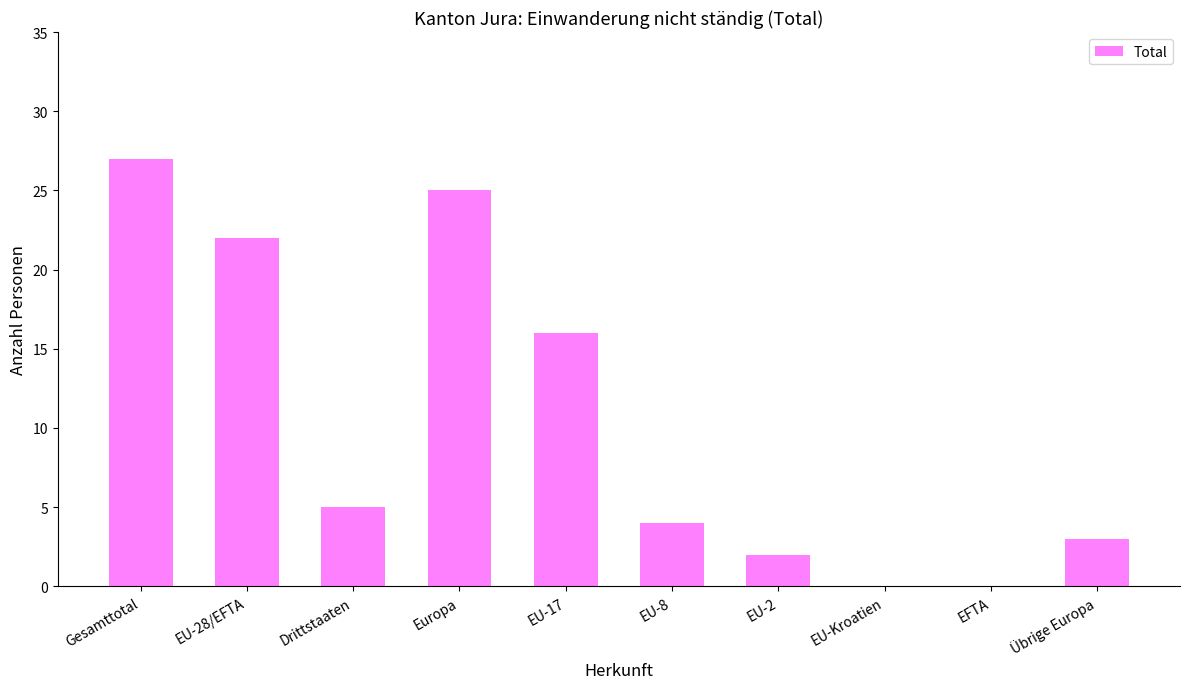

At which label is the value closest to 13?

EU-17